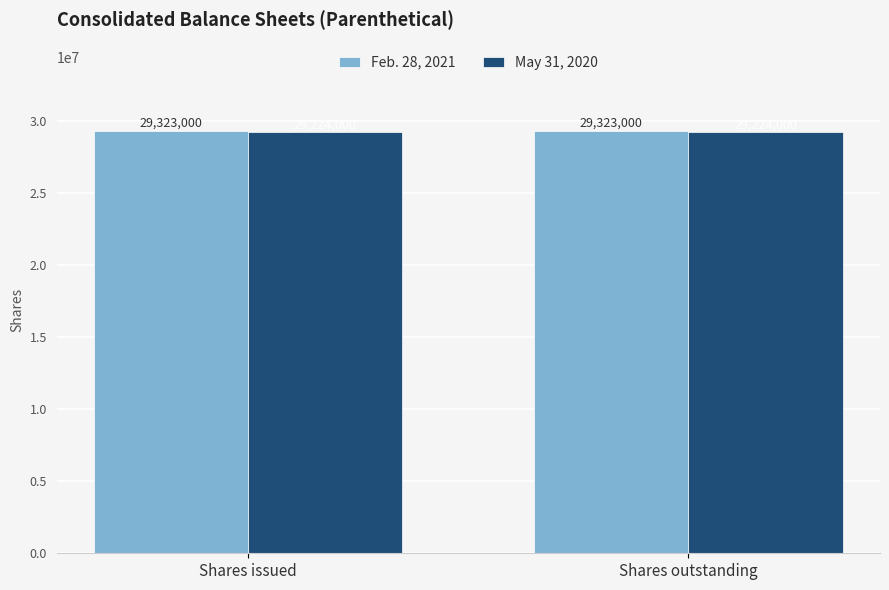

What is the greatest value displayed?

29323000